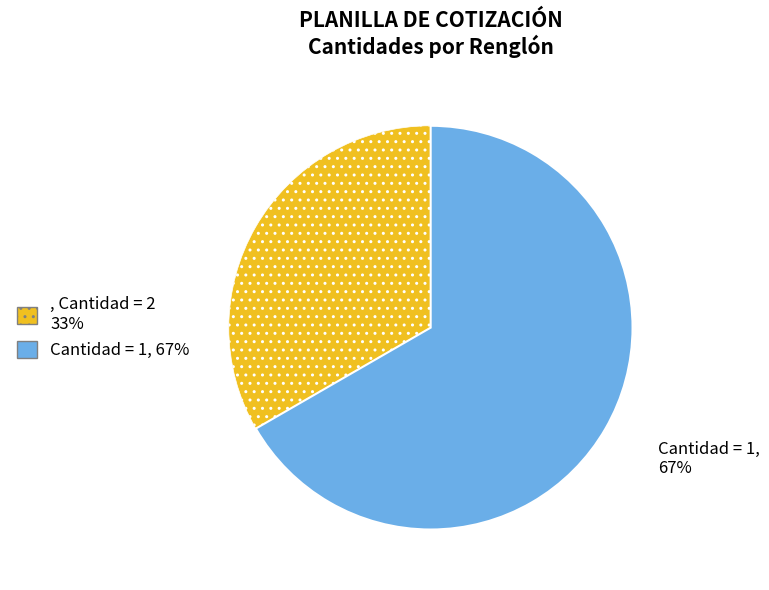

To the nearest percent, what is the average slice percentage?

50%